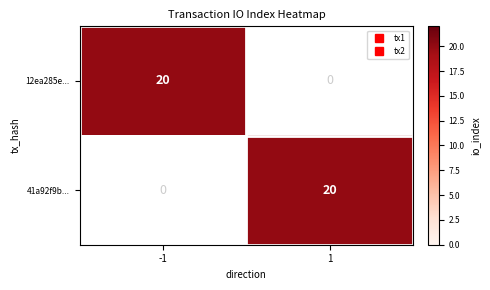

What is the difference between the tx2 values at 1 and 0?

20